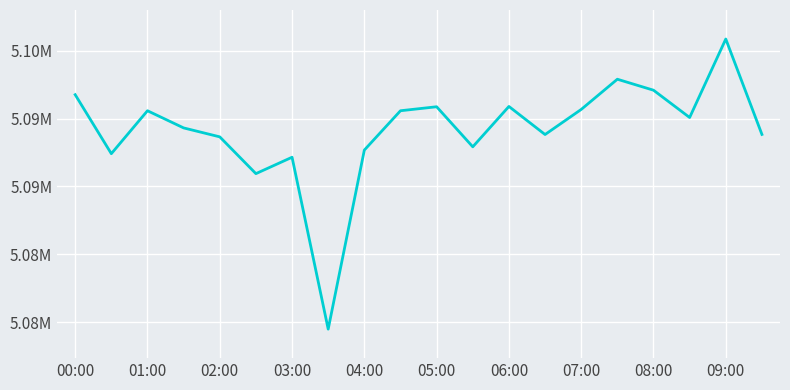

Which category has the highest value across all series?

09:00